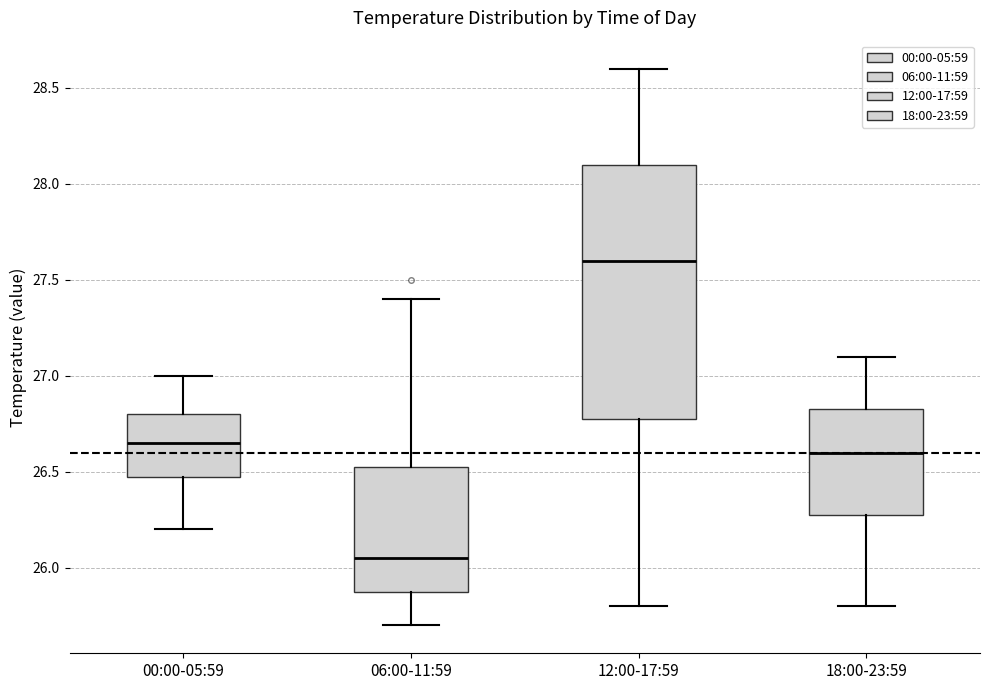

Reading left to right, read every box against the y-axis: the position of its median line, the range the box covers, and the ends of its whiskers. The values are not printed on the chart, so give them approximately, as read against the axis.

00:00-05:59: median 26.65, box 26.50 to 26.80, whiskers 26.20 to 27.00
06:00-11:59: median 26.05, box 25.90 to 26.55, whiskers 25.70 to 27.40
12:00-17:59: median 27.60, box 26.80 to 28.10, whiskers 25.80 to 28.60
18:00-23:59: median 26.60, box 26.30 to 26.85, whiskers 25.80 to 27.10